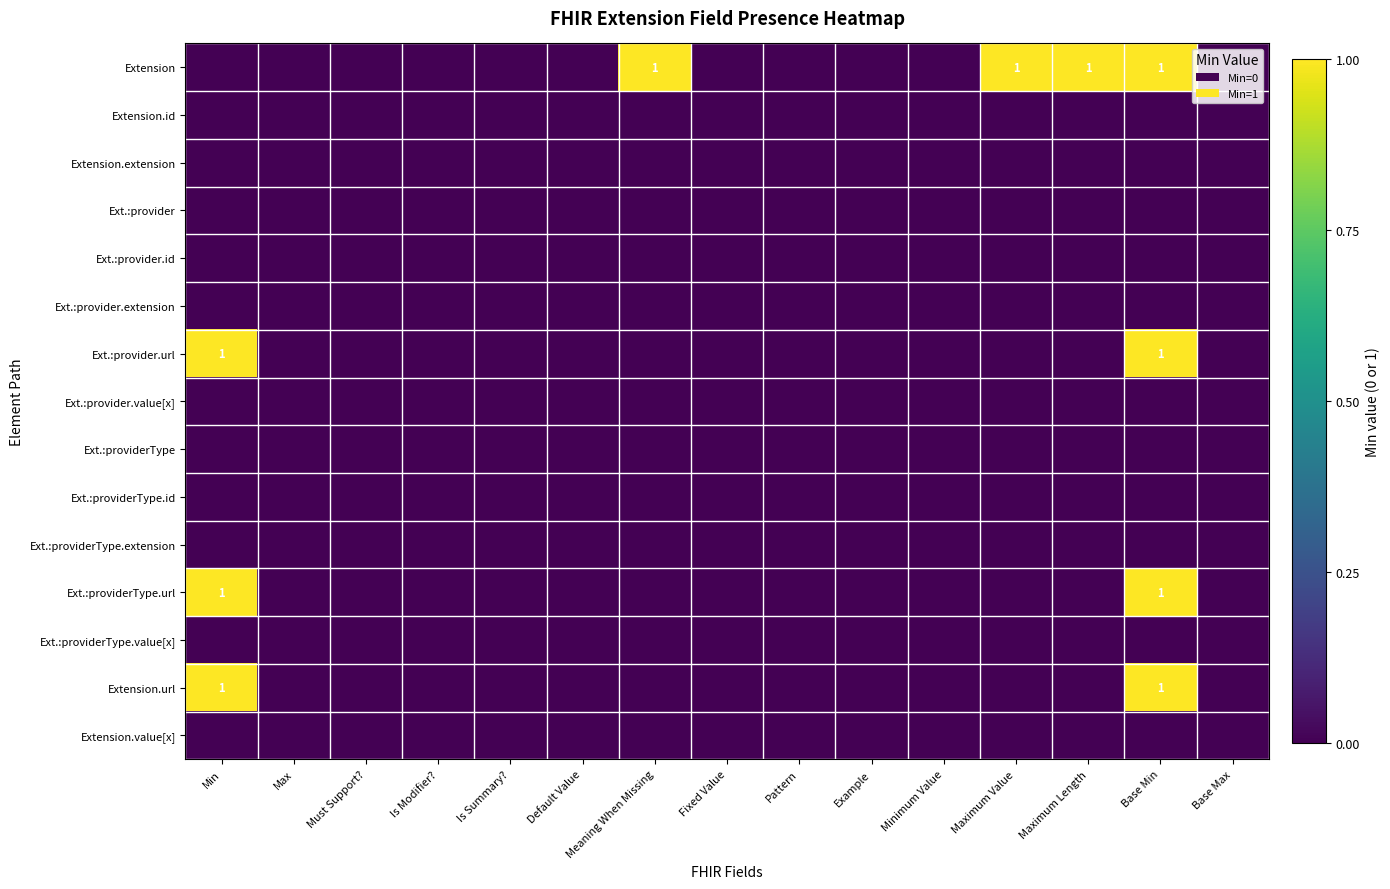

Is it true that Extension.url equals 1 at Fixed Value?

False